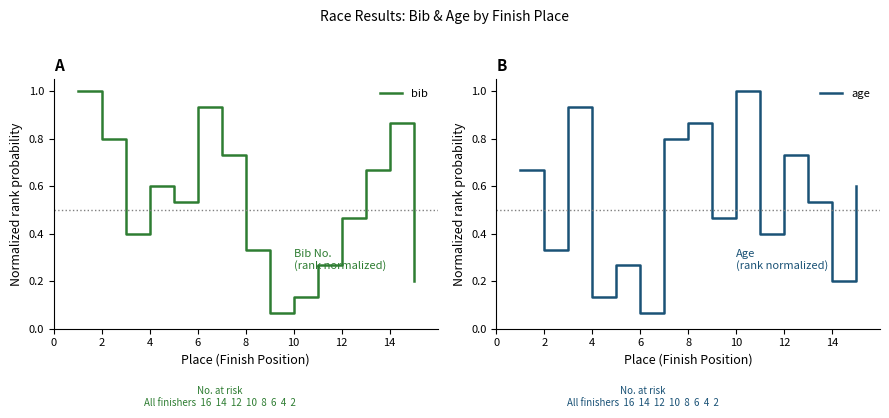

How many categories are shown in the chart?

15